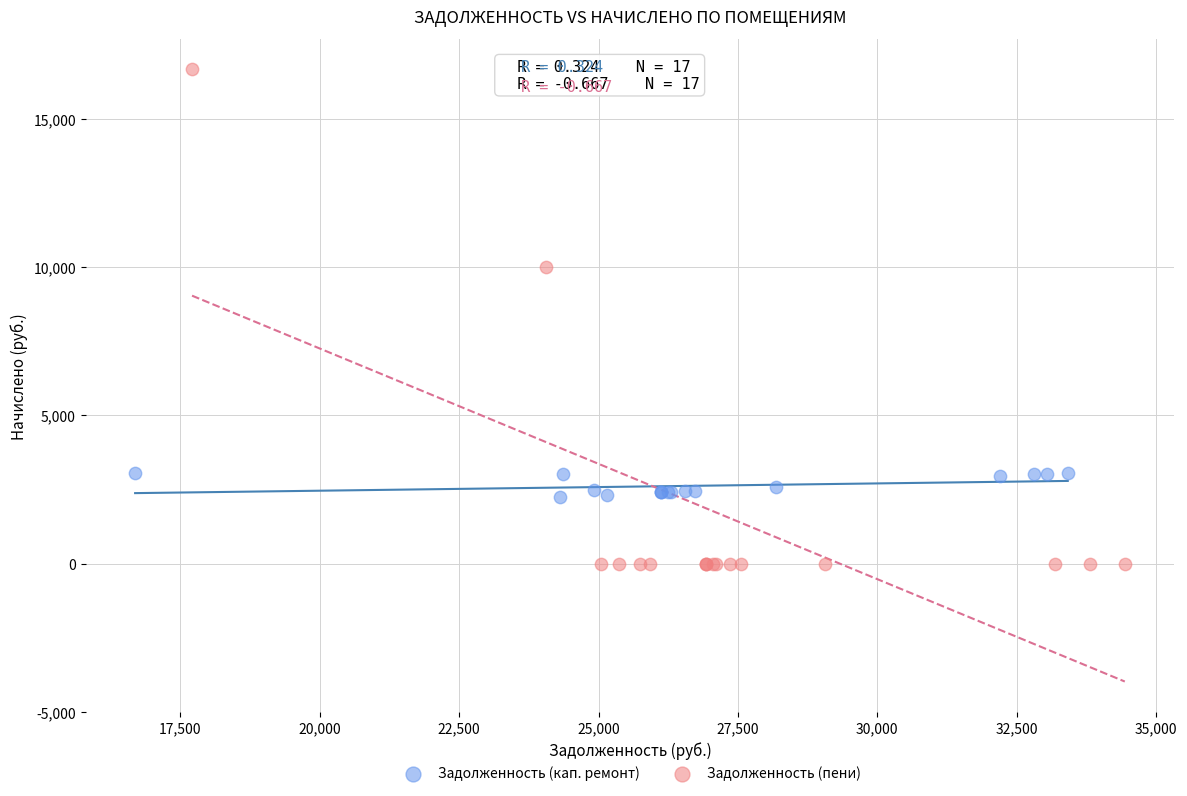

Which series has the widest spread of Y values?

Задолженность (пени)